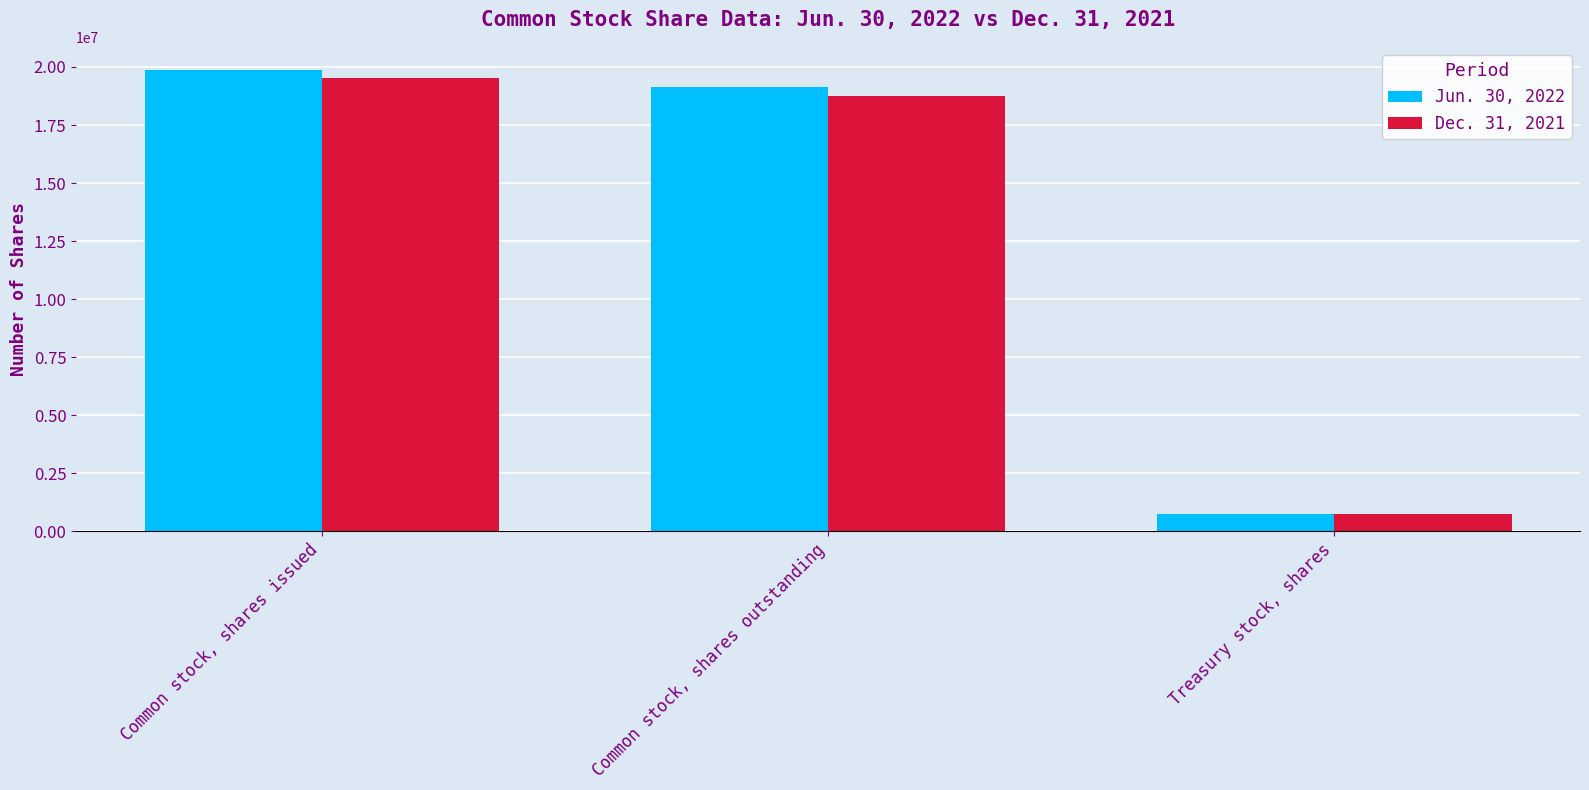

Rank the series by their average value, from highest to lowest.

Jun. 30, 2022, Dec. 31, 2021